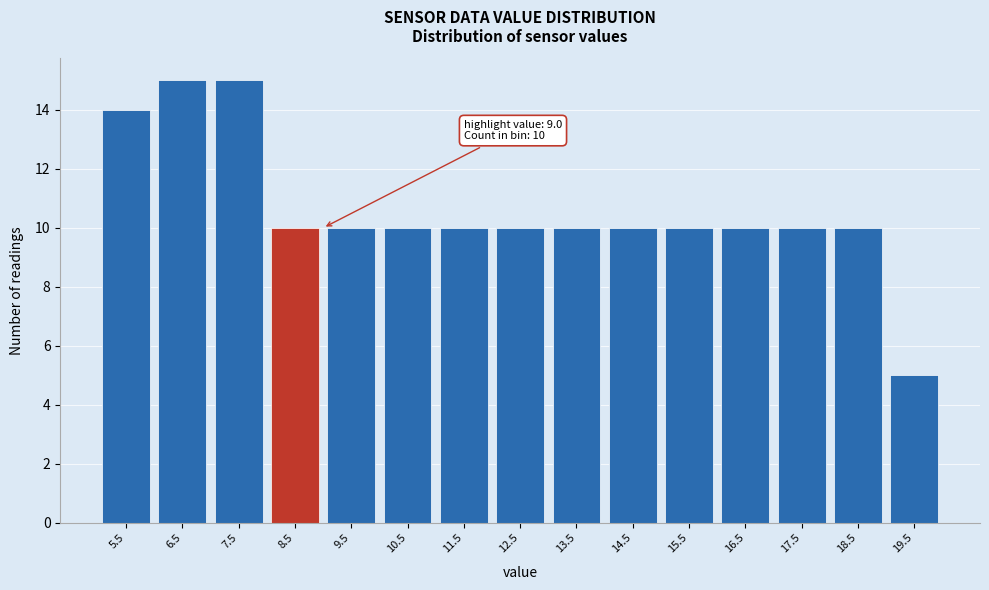

Reading right to left, list all the values displayed in this chart.

5	10	10	10	10	10	10	10	10	10	10	10	15	15	14